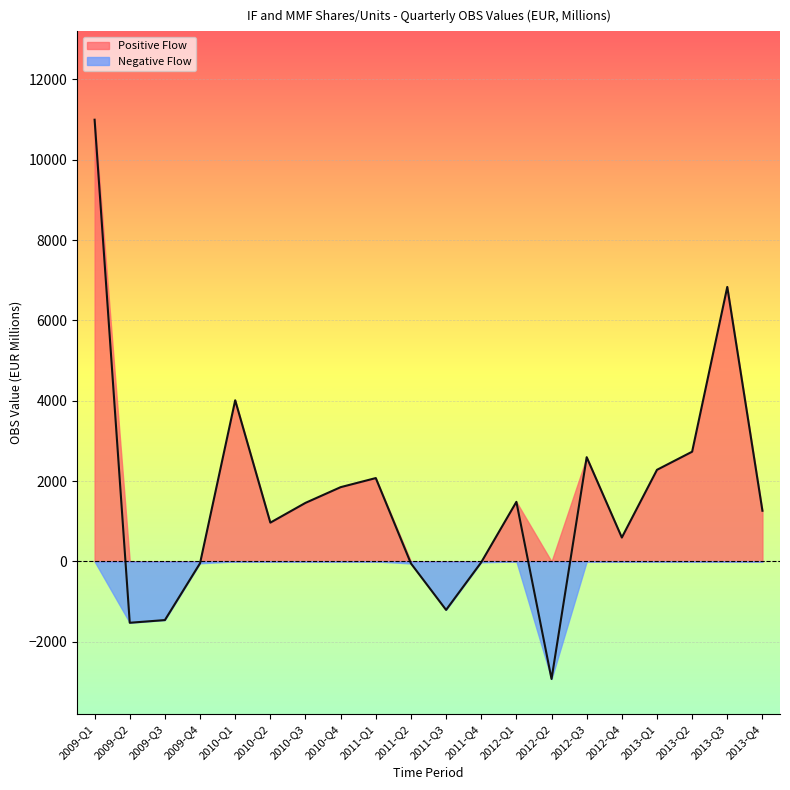

List the labels in order of value, largest first.

2009-Q1, 2013-Q3, 2010-Q1, 2013-Q2, 2012-Q3, 2013-Q1, 2011-Q1, 2010-Q4, 2012-Q1, 2010-Q3, 2013-Q4, 2010-Q2, 2012-Q4, 2011-Q4, 2009-Q4, 2011-Q2, 2011-Q3, 2009-Q3, 2009-Q2, 2012-Q2